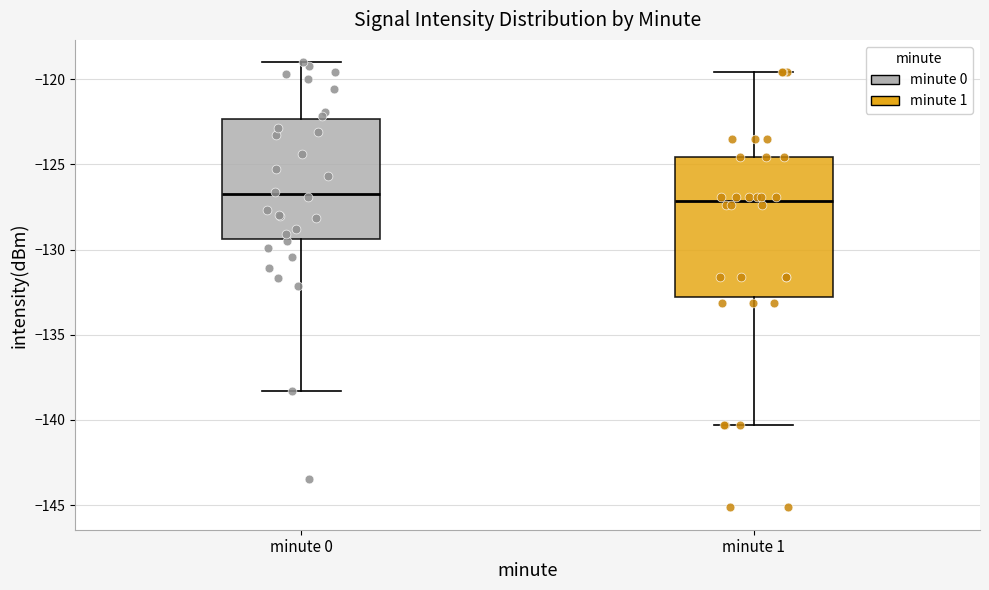

Reading left to right, transcribe this box plot: for each box, give where its median line is, the range the box spans, and where its two whiskers end, as read against the y-axis. The values are not printed on the chart, so give them approximately, as read against the axis.

minute 0: median -127.0, box -129.5 to -122.5, whiskers -138.5 to -119.0
minute 1: median -127.0, box -133.0 to -124.5, whiskers -140.5 to -119.5